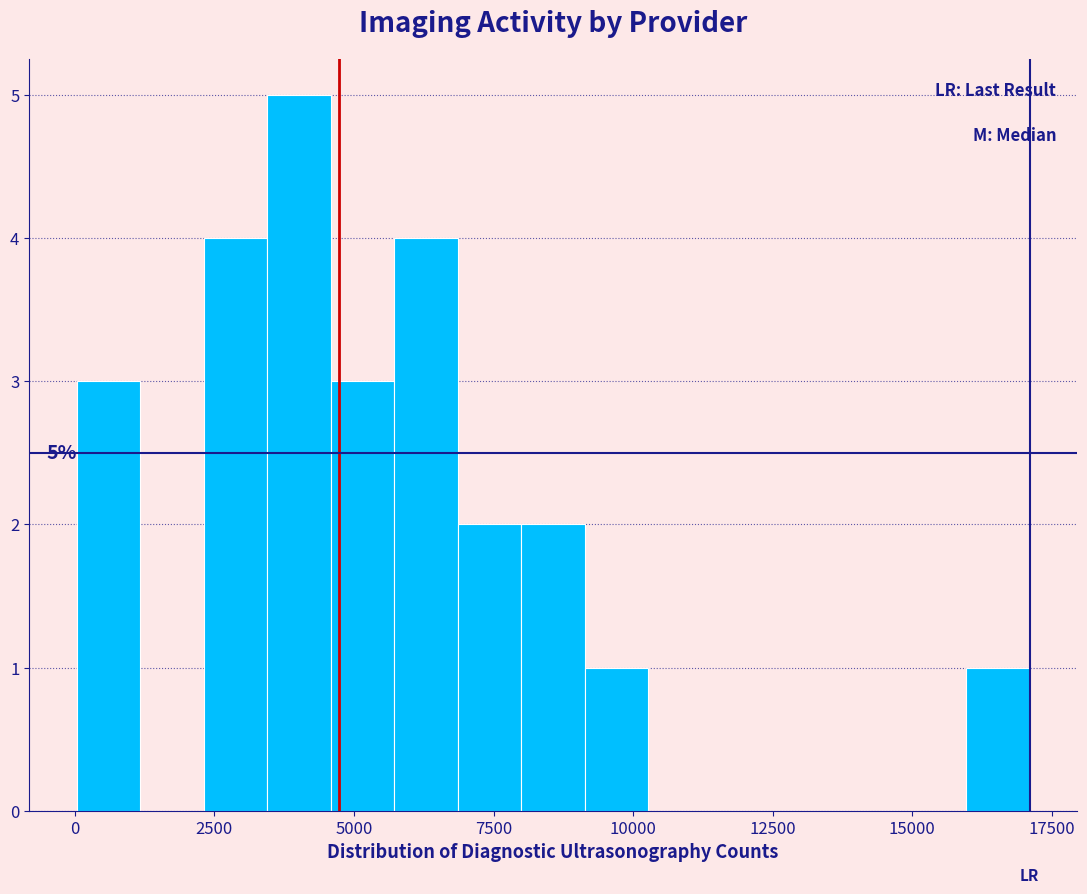

Read against the x-axis, roughly where is the centre of the tallest bar?

4000